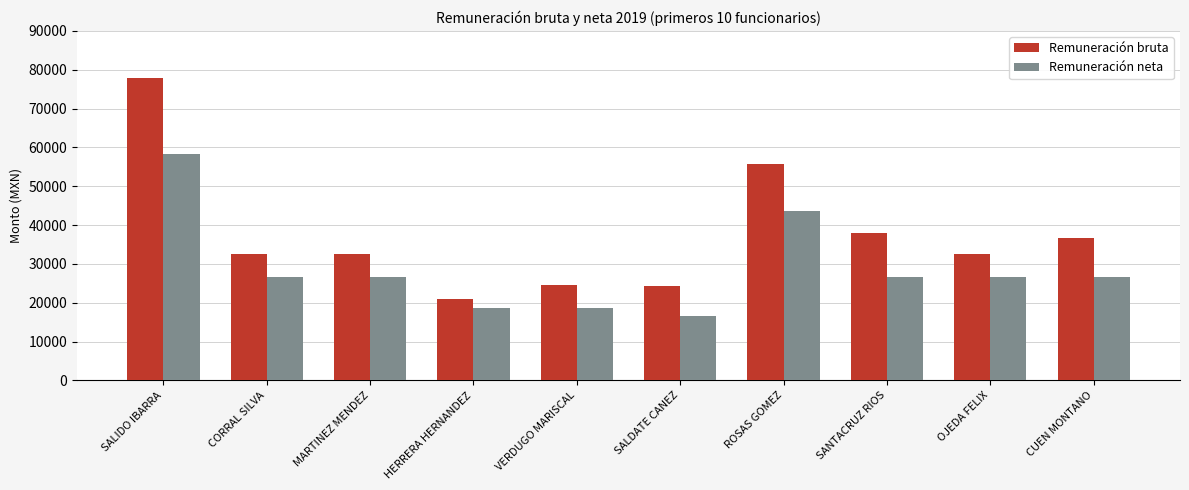

The value of Remuneración bruta at ROSAS GOMEZ is 55642.0. True or false?

True